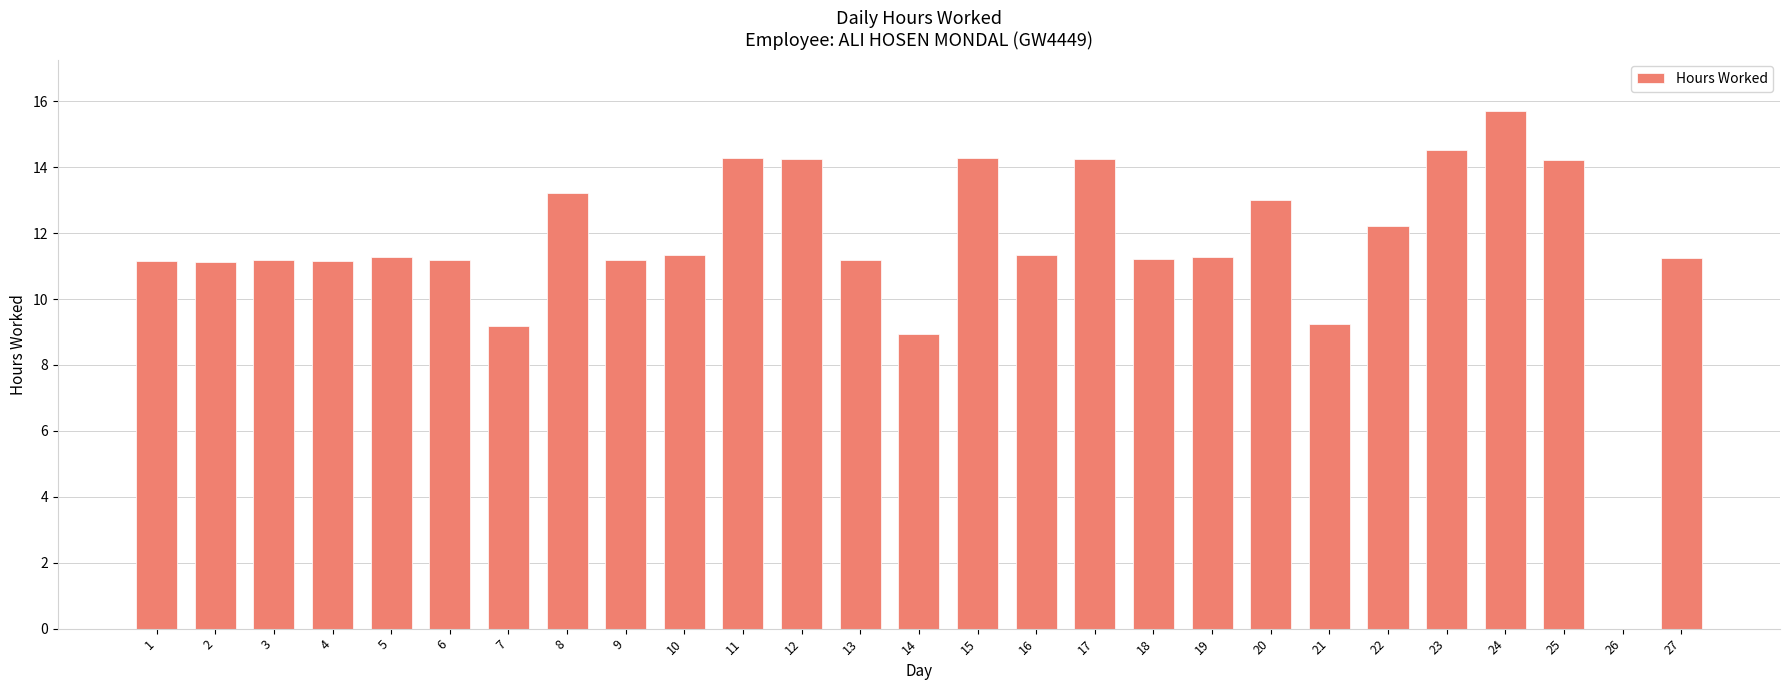

What is the greatest value displayed?

15.7